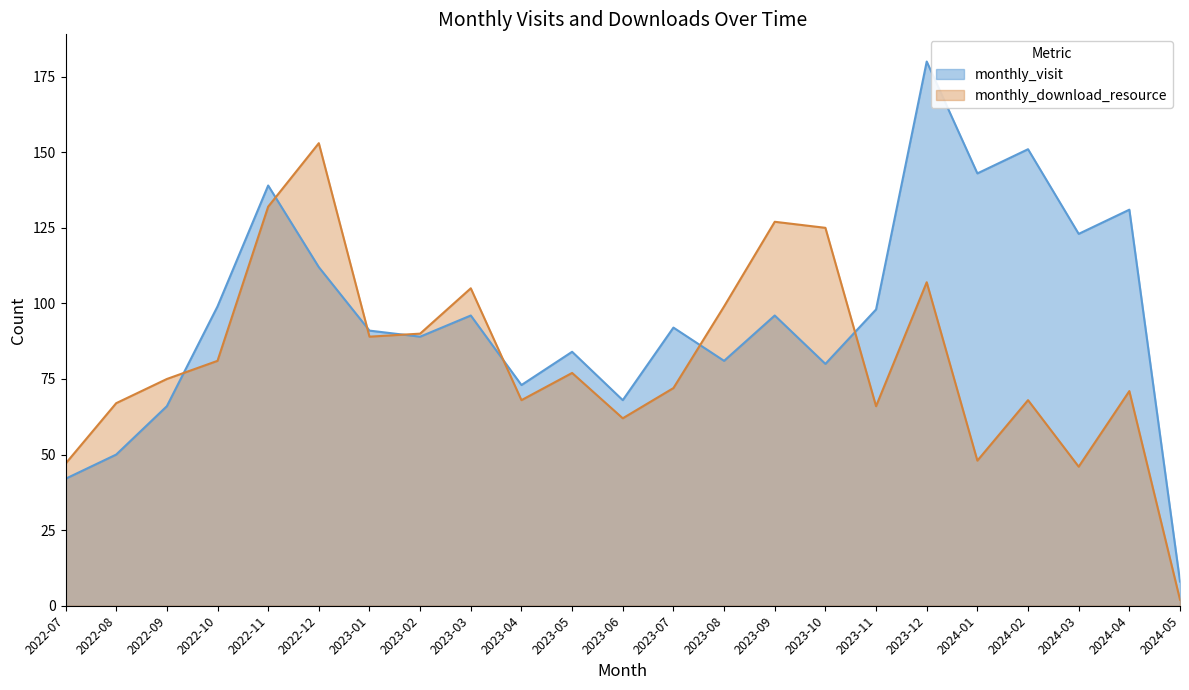

What is the value of the monthly_download_resource point at the 10th from the left?

68